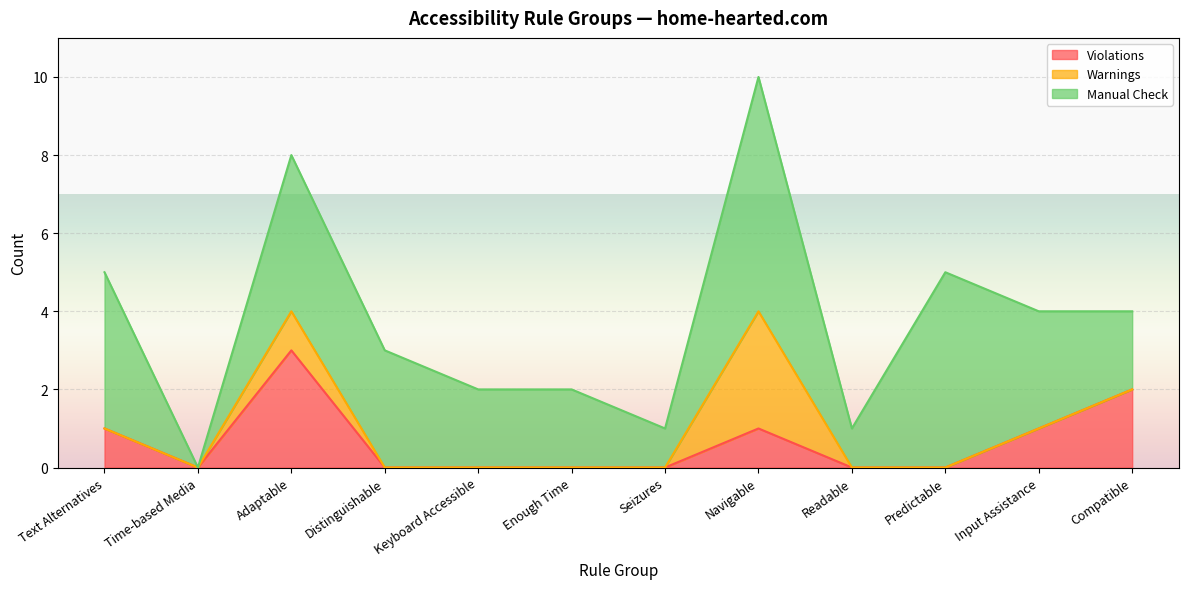

Is it true that Violations equals 2 at Adaptable?

False